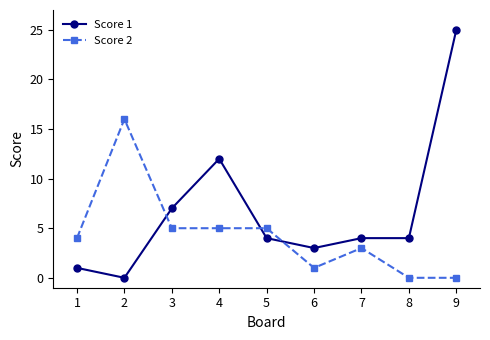

Count the number of data series in this chart.

2